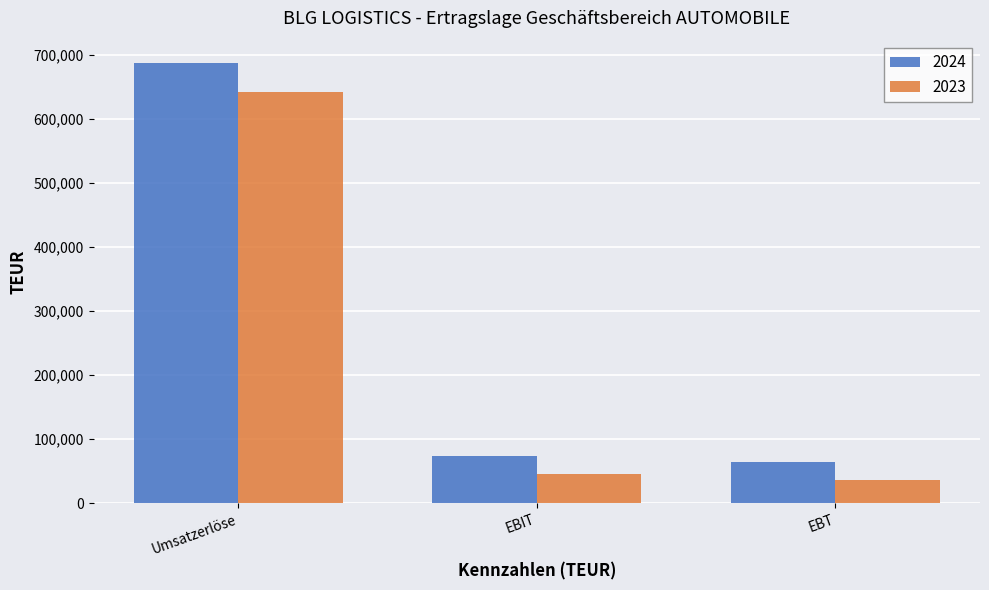

What is the sum of the 2024 values at EBIT and Umsatzerlöse?

761142